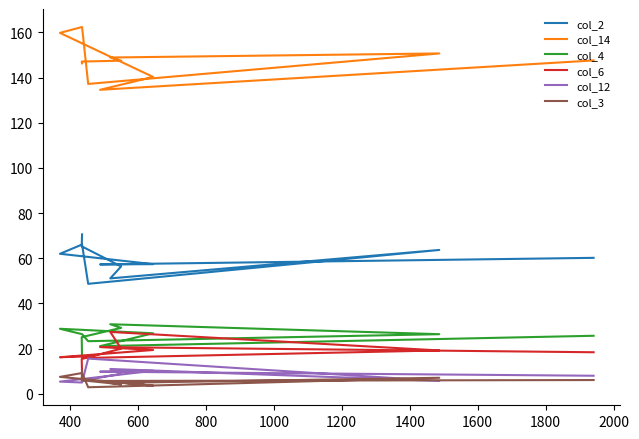

What is the highest value of the col_12 series?

15.6